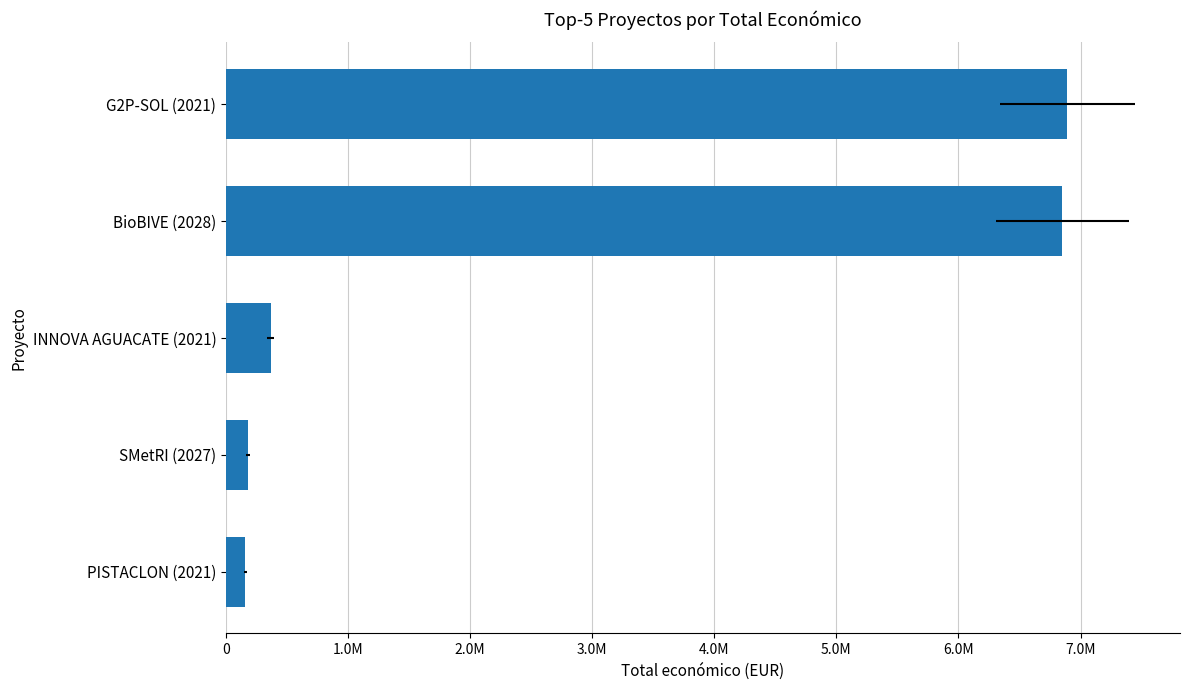

What is the difference between the maximum and minimum values?

6733765